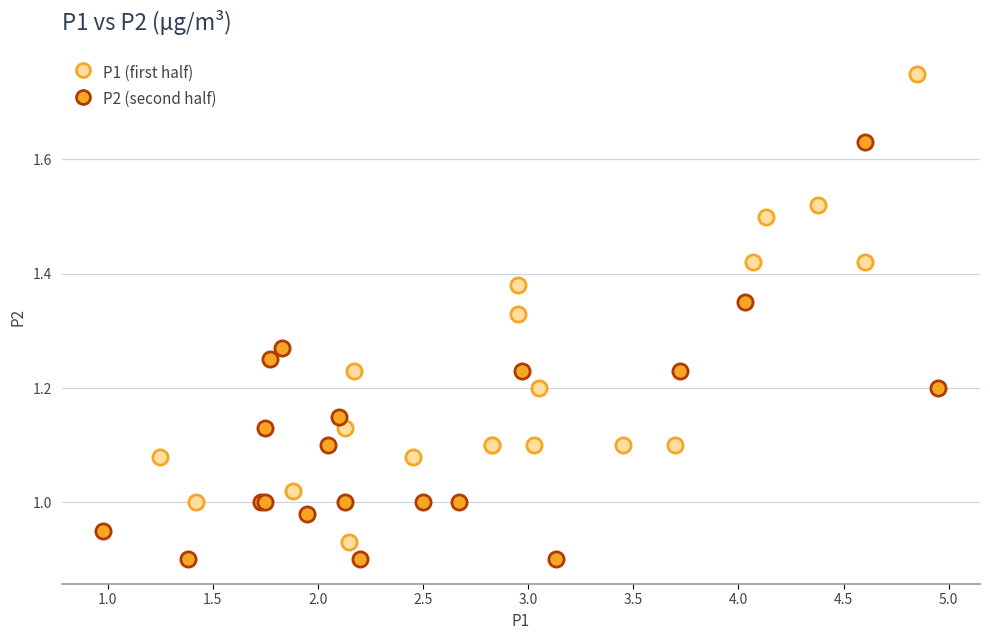

Which series has the widest spread of Y values?

P1 (first half)